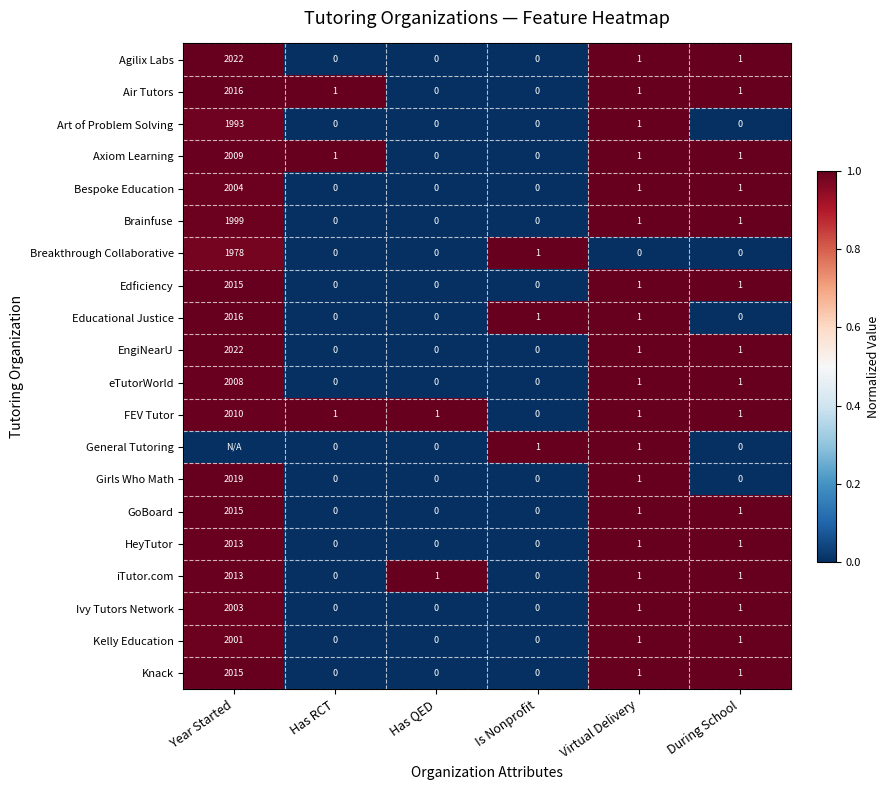

What is the maximum value for Girls Who Math?

2019